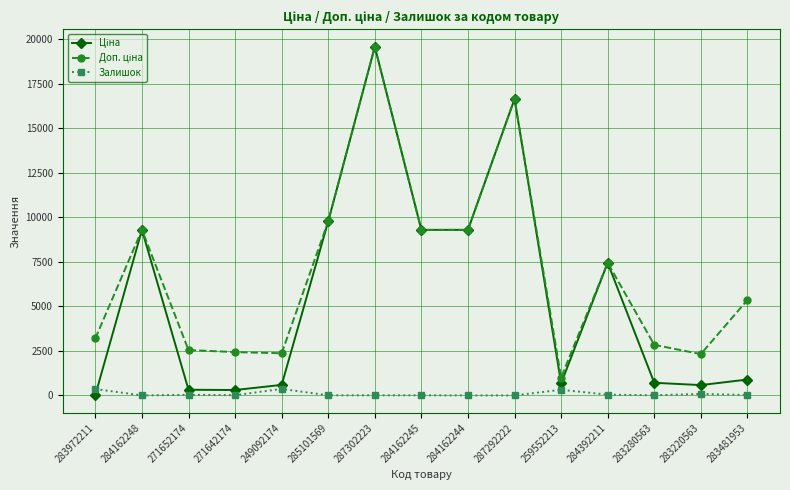

Is it true that Залишок equals 38.0 at 271652174?

True